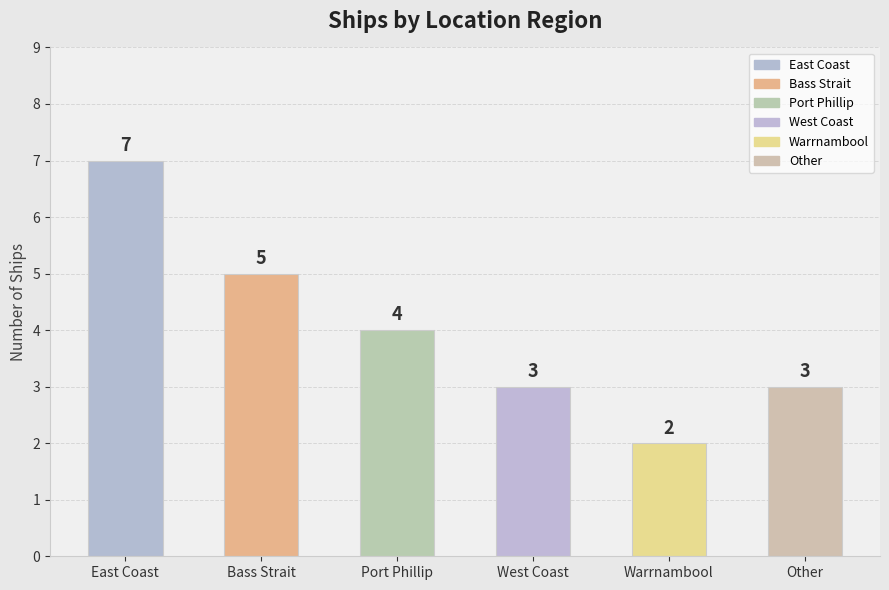

Reading right to left, extract all data points from this chart.

Other=3	Warrnambool=2	West Coast=3	Port Phillip=4	Bass Strait=5	East Coast=7